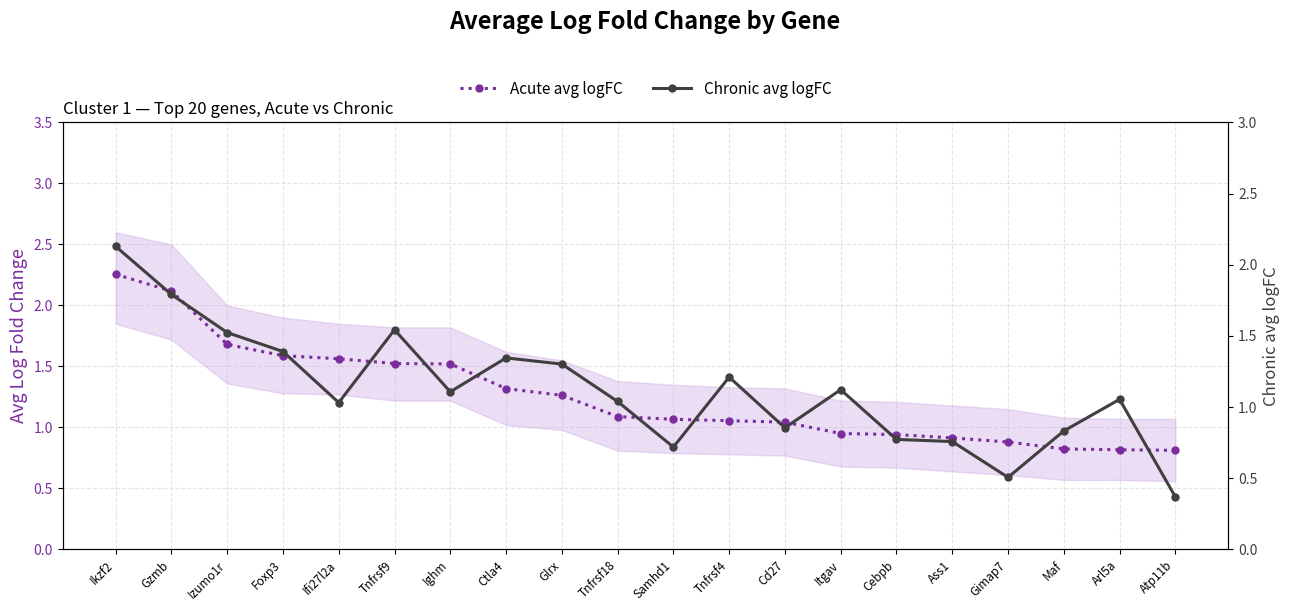

Rank the categories by Acute avg logFC value from highest to lowest.

Ikzf2, Gzmb, Izumo1r, Foxp3, Ifi27l2a, Tnfrsf9, Ighm, Ctla4, Glrx, Tnfrsf18, Samhd1, Tnfrsf4, Cd27, Itgav, Cebpb, Ass1, Gimap7, Maf, Arl5a, Atp11b